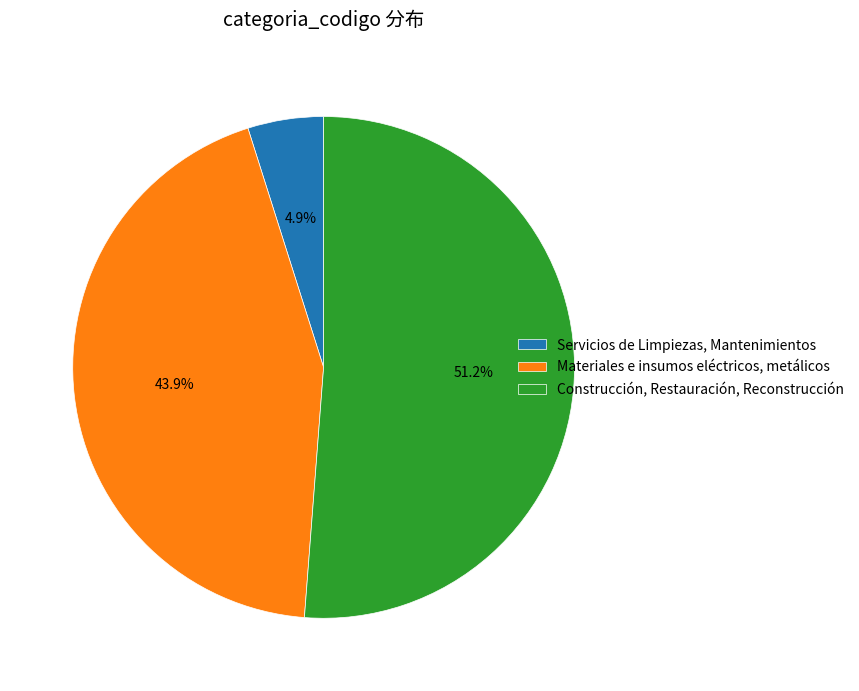

Is the sum of Construcción, Restauración, Reconstrucción and Servicios de Limpiezas, Mantenimientos greater than half?

Yes